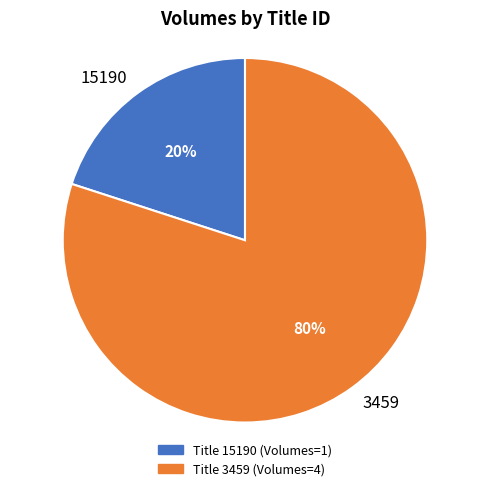

How many slices are in this pie chart?

2